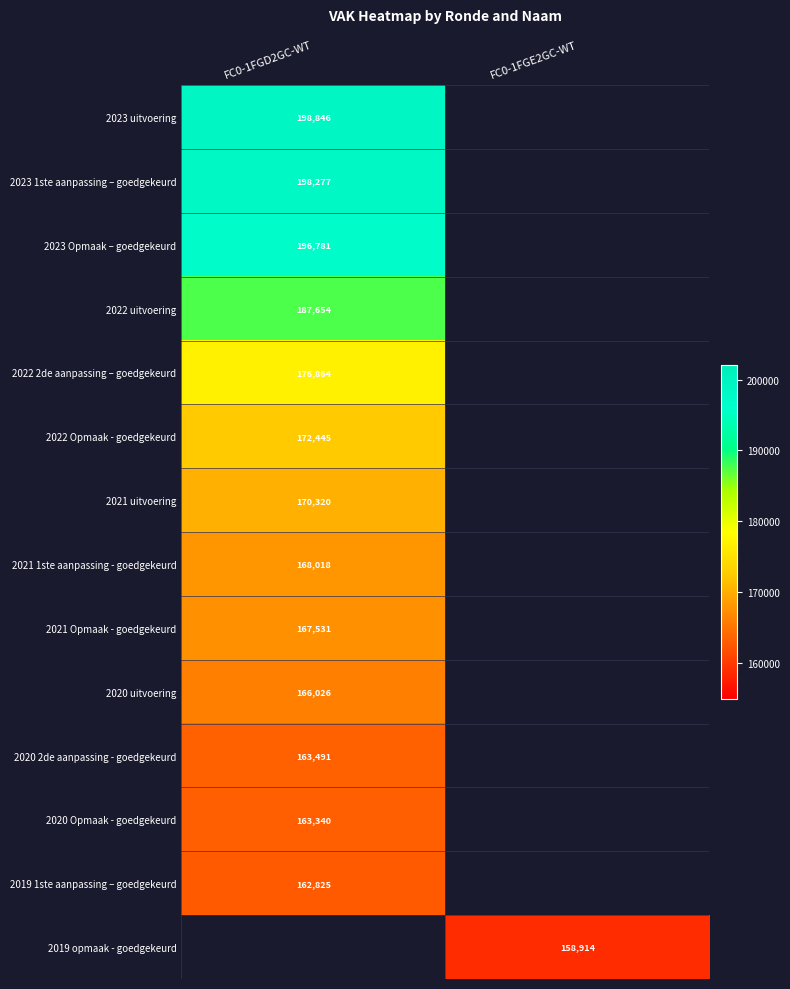

The 2023 1ste aanpassing – goedgekeurd series shows 198277 at FC0-1FGD2GC-WT. True or false?

True